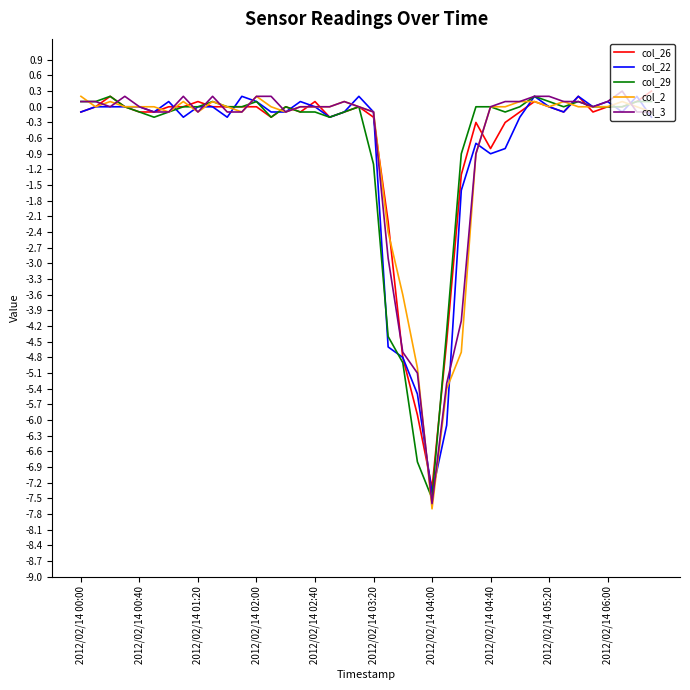

What is the minimum value shown in the chart?

-7.7